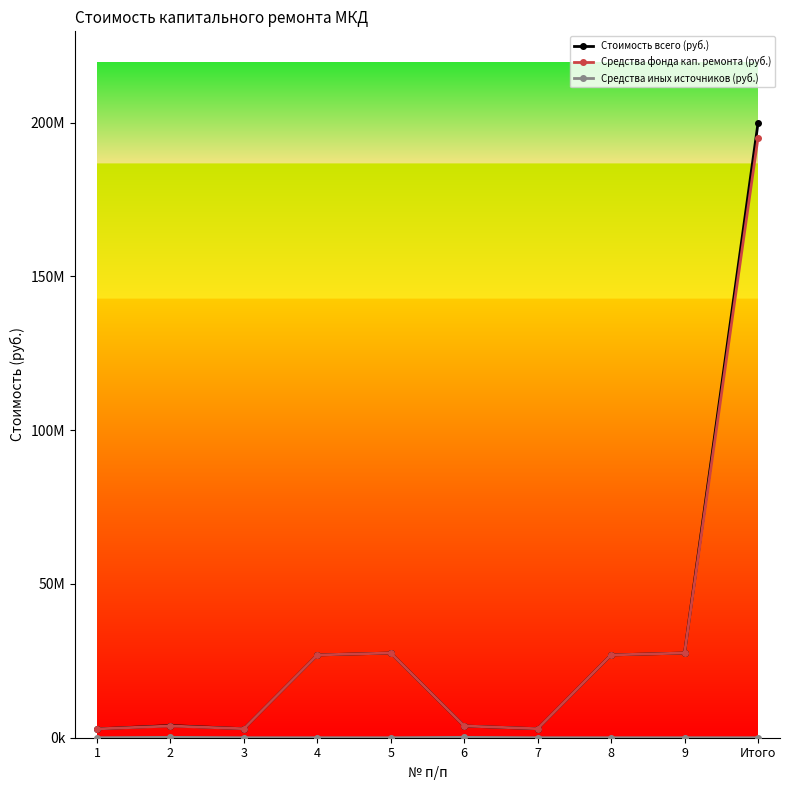

True or false: Средства иных источников (руб.) has a value of 70205 at 2.

False